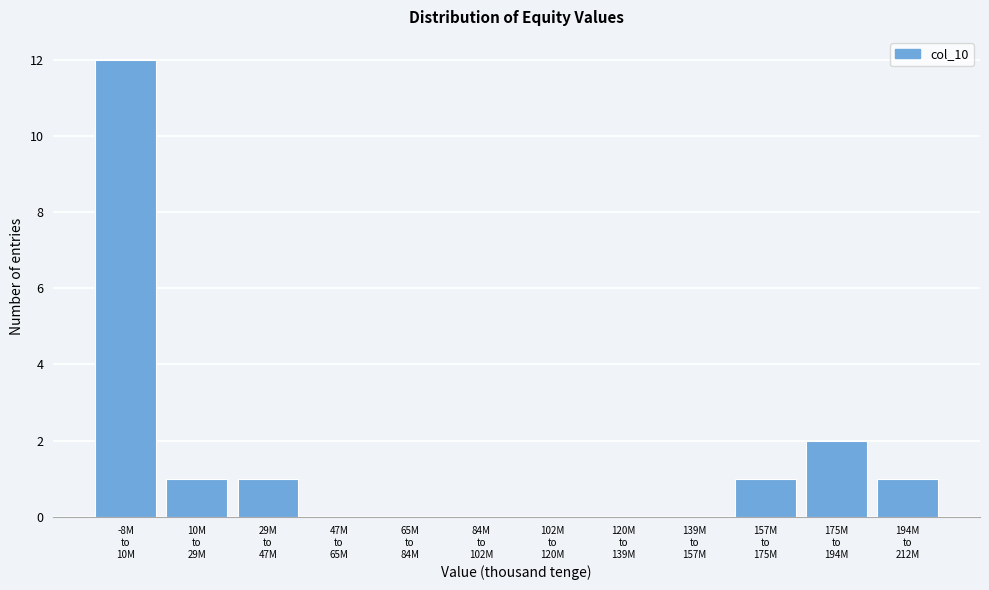

What is the sum of all values?

18